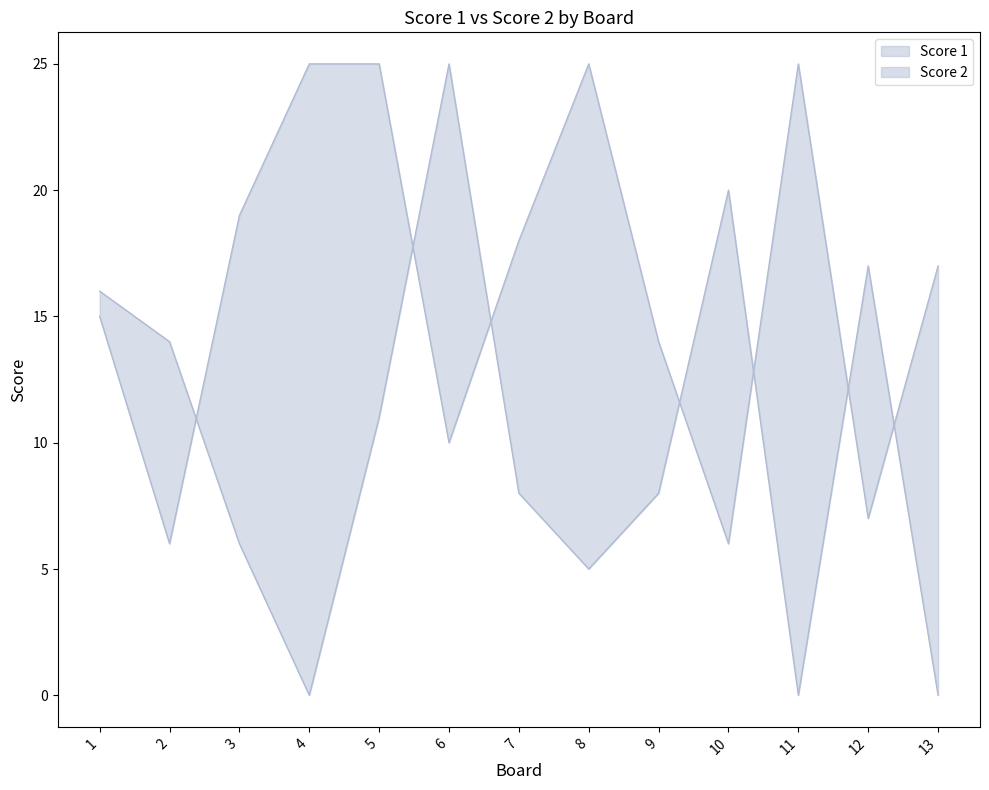

At which category does Score 1 reach its first local peak?

8